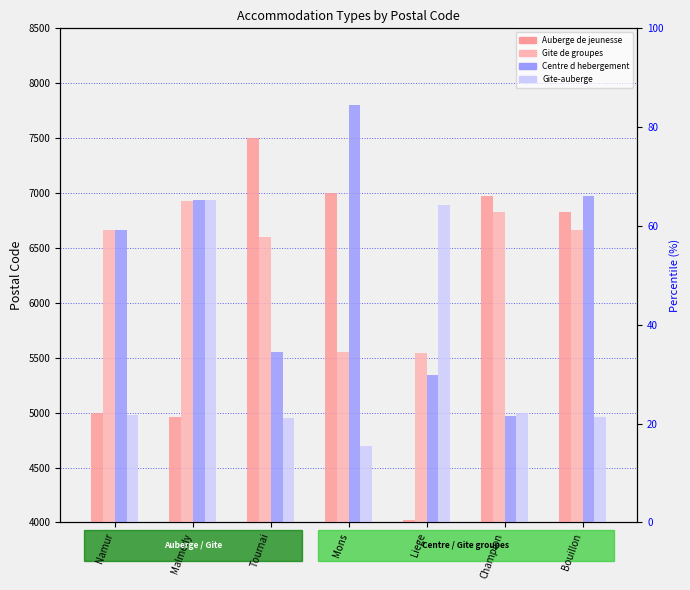

How many data points in Gite-auberge are less than 4980?

3